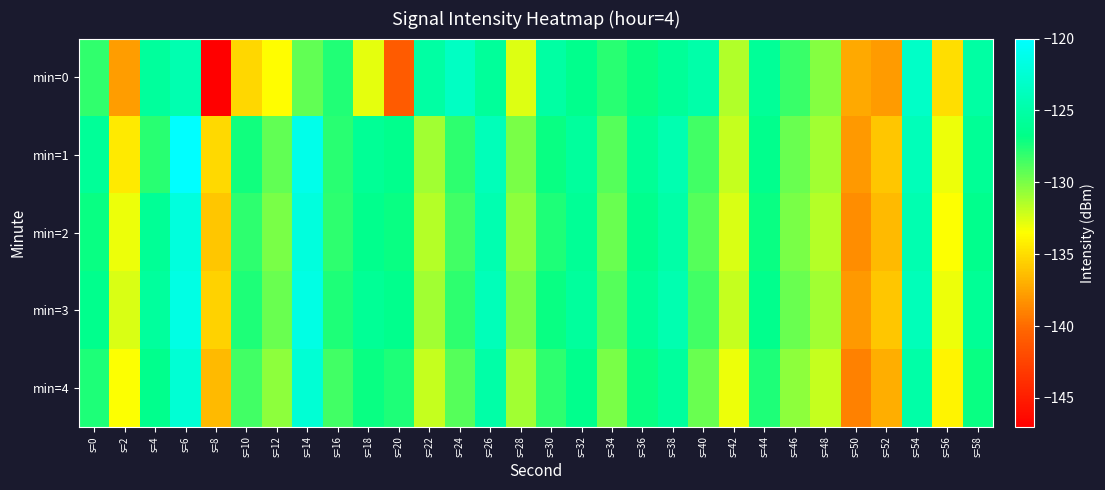

Reading right to left, what are all the values shown in this chart?

min=0: s=58=-125.3	s=56=-134.9	s=54=-123.2	s=52=-137.9	s=50=-137.2	s=48=-130.3	s=46=-128.3	s=44=-125.8	s=42=-131.5	s=40=-124.9	s=38=-125.9	s=36=-127.0	s=34=-127.9	s=32=-126.5	s=30=-125.2	s=28=-132.6	s=26=-125.8	s=24=-123.4	s=22=-125.2	s=20=-140.9	s=18=-132.9	s=16=-127.6	s=14=-129.3	s=12=-133.6	s=10=-135.3	s=8=-147.0	s=6=-124.5	s=4=-125.7	s=2=-137.7	s=0=-128.1
min=1: s=58=-126.0	s=56=-133.0	s=54=-124.0	s=52=-136.0	s=50=-138.0	s=48=-131.0	s=46=-129.5	s=44=-126.5	s=42=-132.0	s=40=-128.5	s=38=-124.5	s=36=-126.0	s=34=-129.0	s=32=-125.5	s=30=-127.0	s=28=-130.0	s=26=-124.0	s=24=-128.0	s=22=-131.0	s=20=-126.5	s=18=-126.0	s=16=-127.8	s=14=-121.2	s=12=-129.4	s=10=-127.3	s=8=-135.1	s=6=-120.0	s=4=-127.9	s=2=-134.4	s=0=-125.9
min=2: s=58=-126.5	s=56=-133.5	s=54=-124.5	s=52=-136.5	s=50=-138.5	s=48=-131.5	s=46=-130.0	s=44=-127.0	s=42=-132.5	s=40=-129.0	s=38=-125.0	s=36=-126.5	s=34=-129.5	s=32=-126.0	s=30=-127.5	s=28=-130.5	s=26=-124.5	s=24=-128.5	s=22=-131.5	s=20=-127.0	s=18=-126.5	s=16=-128.0	s=14=-122.0	s=12=-130.0	s=10=-128.0	s=8=-136.0	s=6=-122.0	s=4=-126.0	s=2=-133.0	s=0=-127.0
min=3: s=58=-126.0	s=56=-133.0	s=54=-124.0	s=52=-136.0	s=50=-138.0	s=48=-131.0	s=46=-129.5	s=44=-126.5	s=42=-132.0	s=40=-128.5	s=38=-124.5	s=36=-126.0	s=34=-129.0	s=32=-125.5	s=30=-127.0	s=28=-130.0	s=26=-124.0	s=24=-128.0	s=22=-131.0	s=20=-126.5	s=18=-126.0	s=16=-127.5	s=14=-121.5	s=12=-129.5	s=10=-127.5	s=8=-135.5	s=6=-121.5	s=4=-125.5	s=2=-132.5	s=0=-126.5
min=4: s=58=-127.0	s=56=-134.0	s=54=-125.0	s=52=-137.0	s=50=-139.0	s=48=-132.0	s=46=-130.5	s=44=-127.5	s=42=-133.0	s=40=-129.5	s=38=-125.5	s=36=-127.0	s=34=-130.0	s=32=-126.5	s=30=-128.0	s=28=-131.0	s=26=-125.0	s=24=-129.0	s=22=-132.0	s=20=-127.5	s=18=-127.0	s=16=-128.5	s=14=-122.5	s=12=-130.5	s=10=-128.5	s=8=-136.5	s=6=-122.5	s=4=-126.5	s=2=-133.5	s=0=-127.5